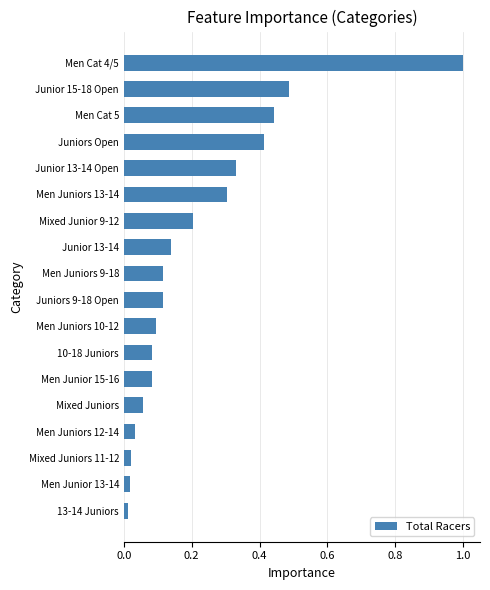

At which category does the chart reach its peak across all series?

Men Cat 4/5